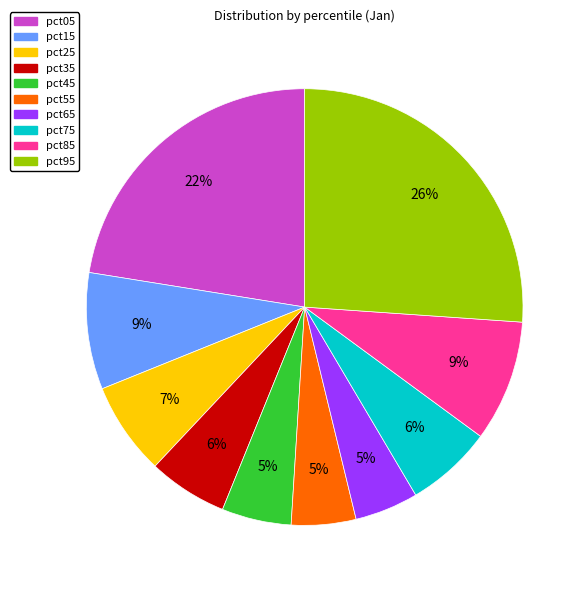

Is pct65 the majority of the pie?

No